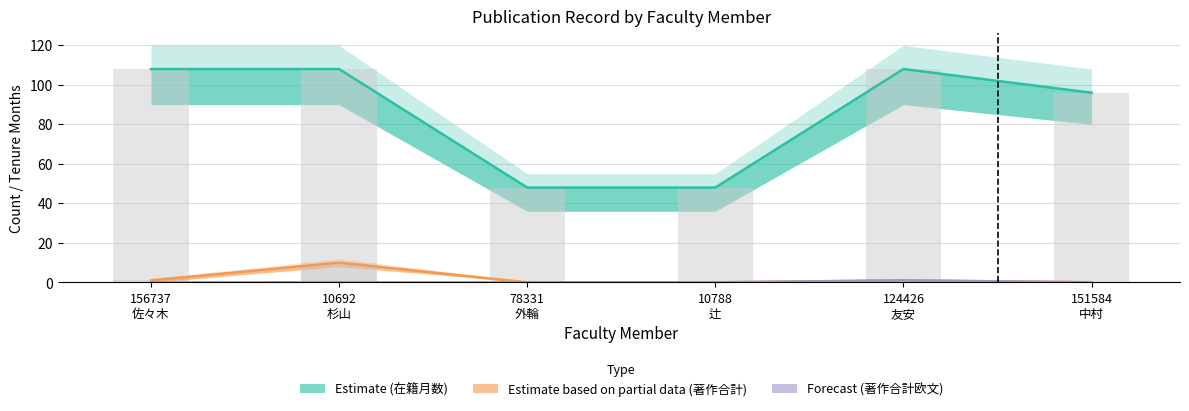

The value of Forecast (著作合計欧文) at 124426
友安 is 2. True or false?

False